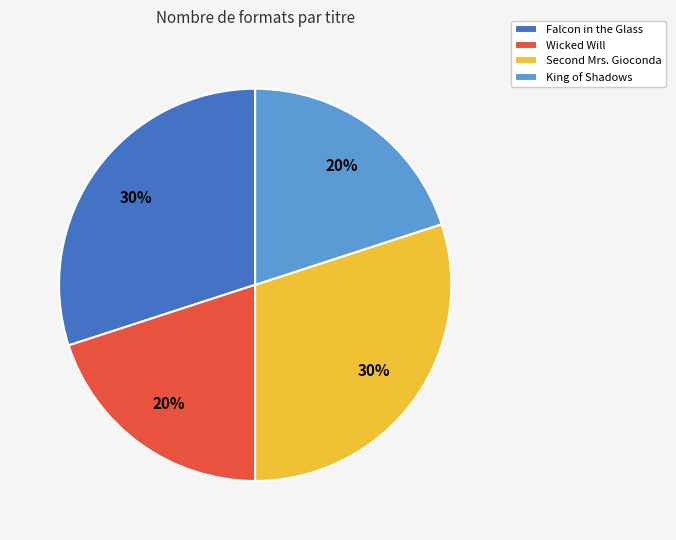

To the nearest percent, what is the difference between the largest and smallest slice percentages?

10%